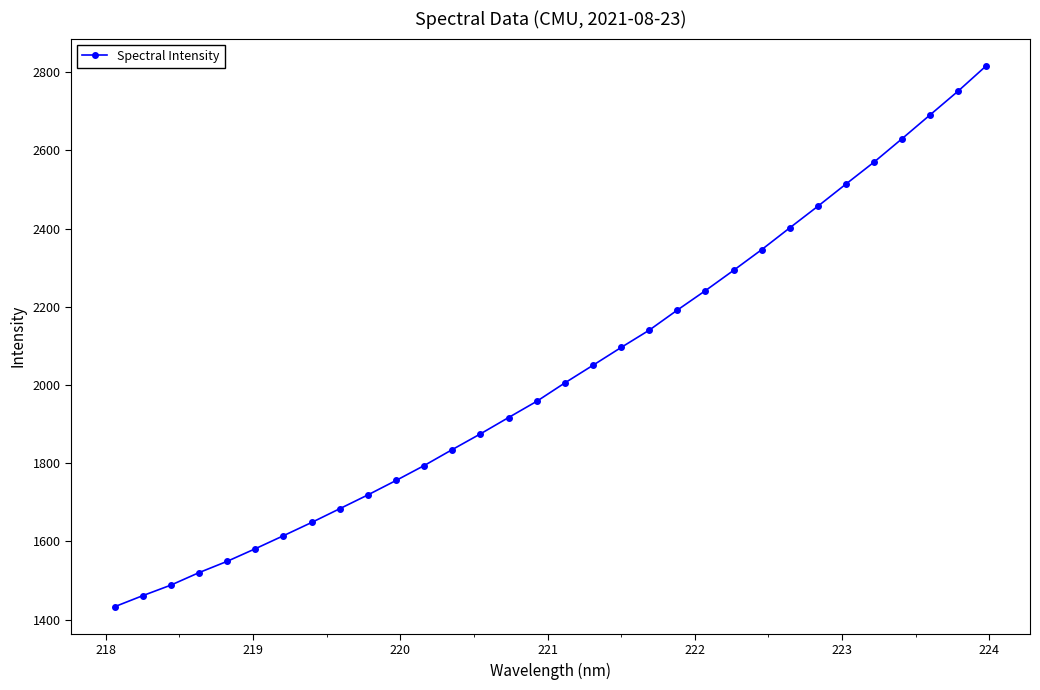

What is the smallest value displayed?

1432.6